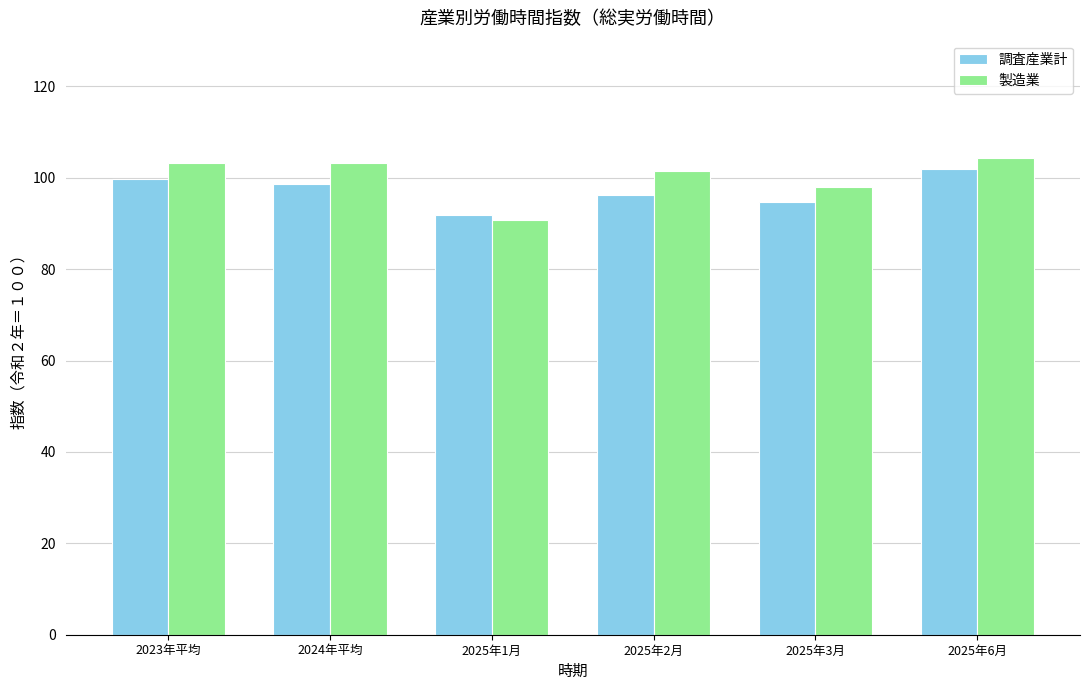

Is it true that 調査産業計 equals 96.3 at 2025年2月?

True